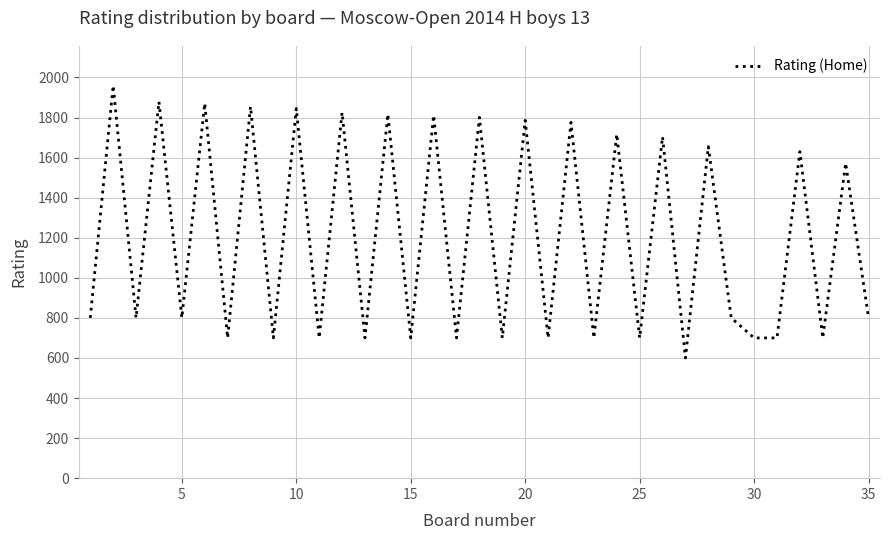

What is the minimum value shown in the chart?

600